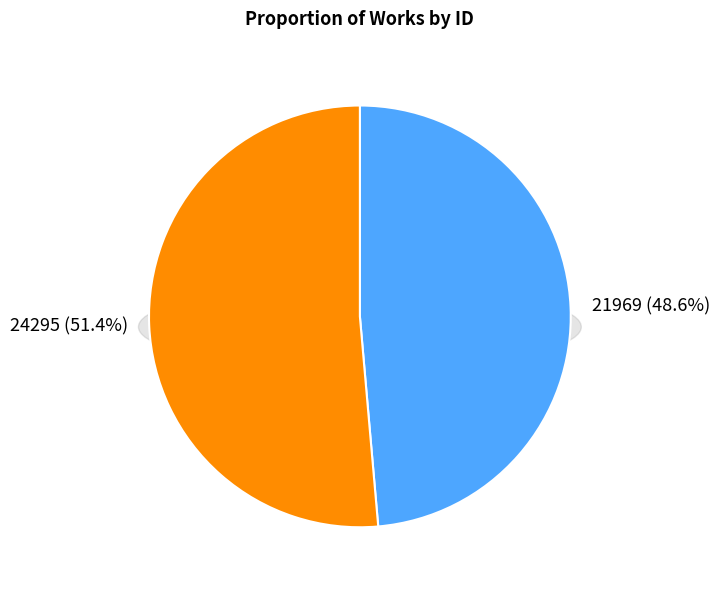

Is it true that 21969 is 49% of the pie?

True